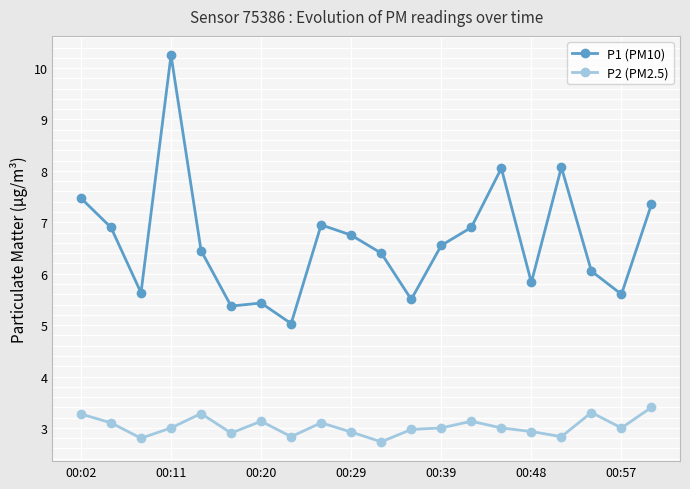

True or false: P2 (PM2.5) and P1 (PM10) cross at least once.

False